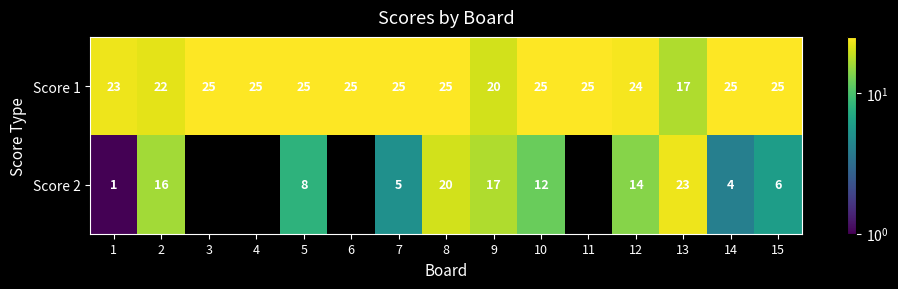

The Score 1 series shows 5 at 9. True or false?

False